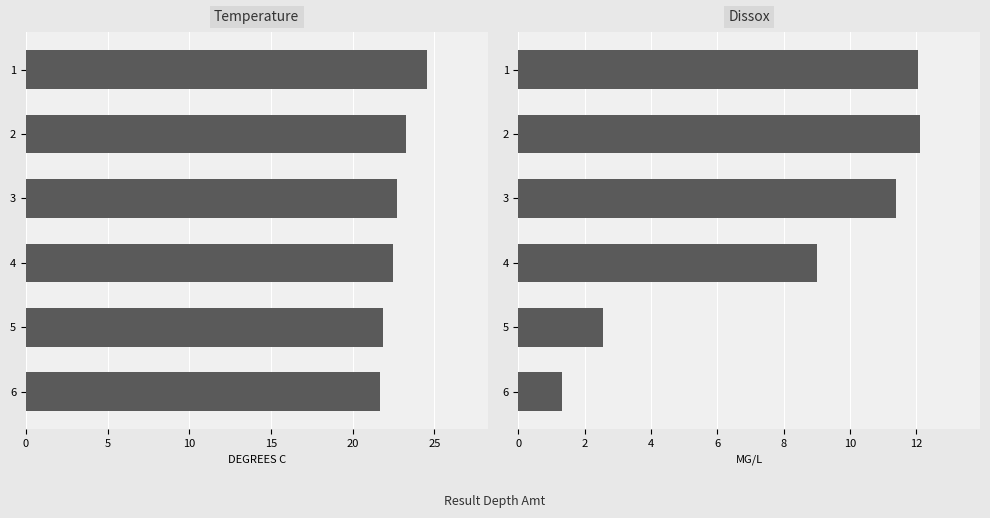

At how many categories does at least one series exceed 16?

6